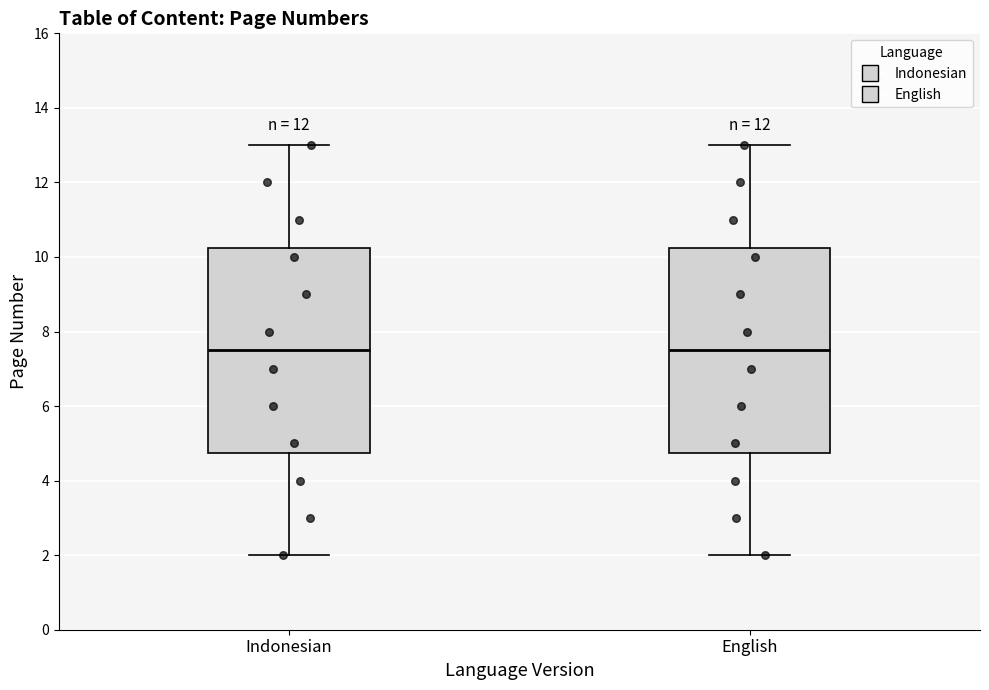

Reading left to right, read every box against the y-axis: the position of its median line, the range the box covers, and the ends of its whiskers. The values are not printed on the chart, so give them approximately, as read against the axis.

Indonesian: median 7.6, box 4.8 to 10.2, whiskers 2.0 to 13.0
English: median 7.6, box 4.8 to 10.2, whiskers 2.0 to 13.0